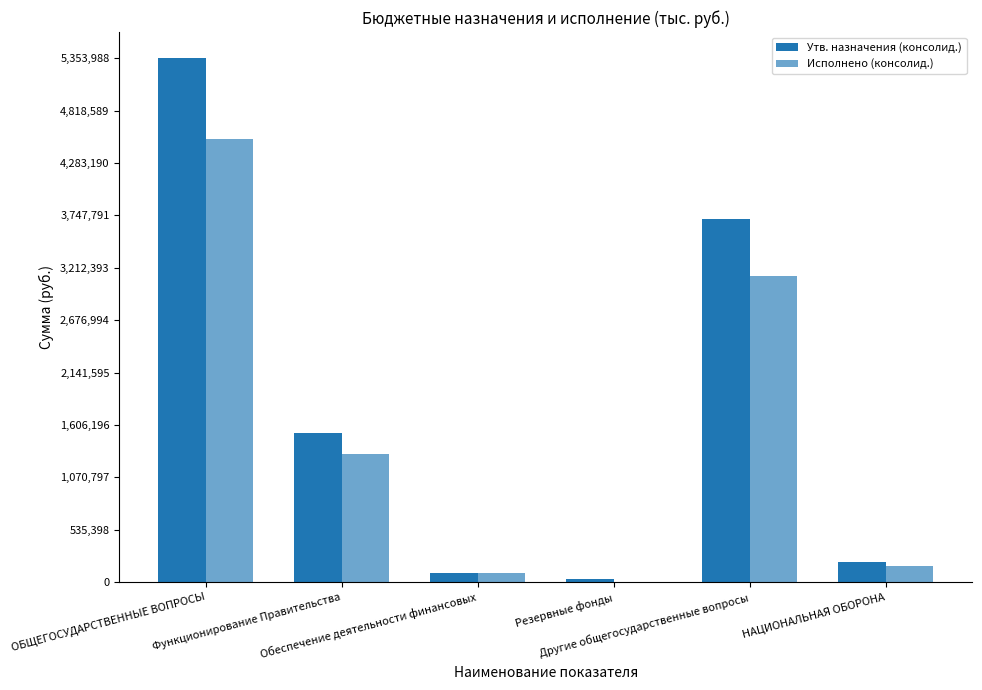

What is the difference between the Исполнено (консолид.) values at Обеспечение деятельности финансовых and Функционирование Правительства?

1211457.6